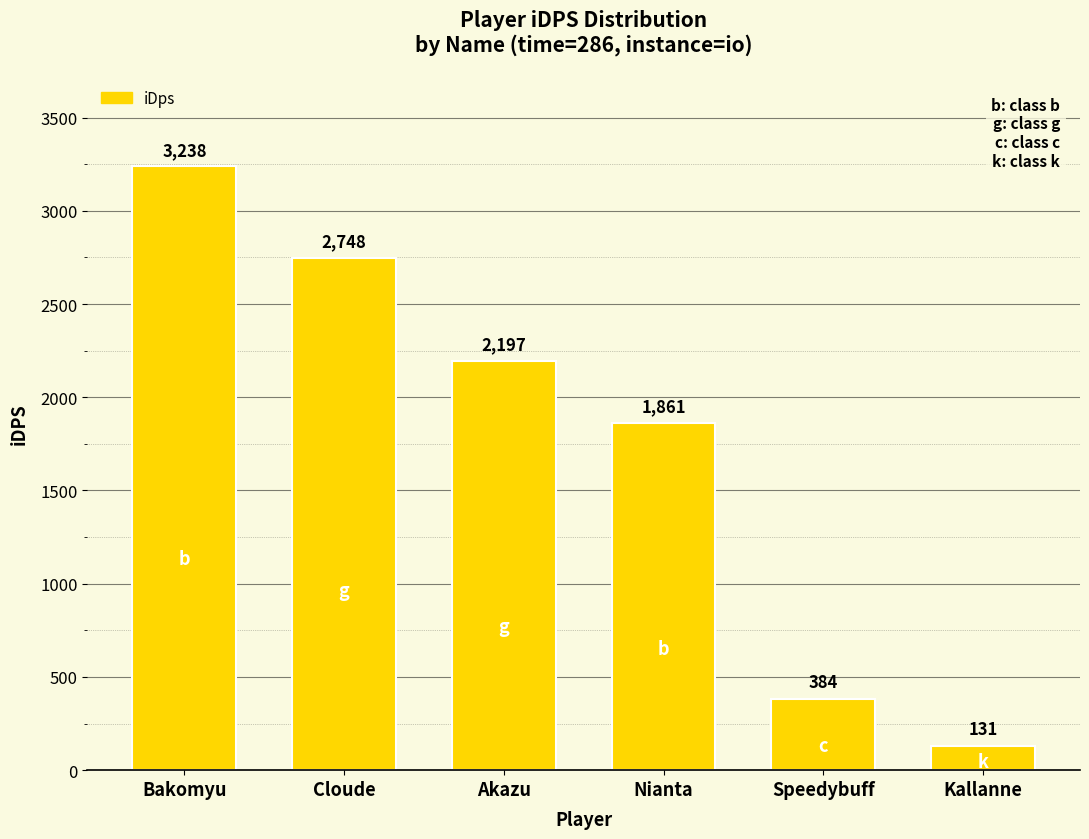

List the labels in order of value, largest first.

Bakomyu, Cloude, Akazu, Nianta, Speedybuff, Kallanne